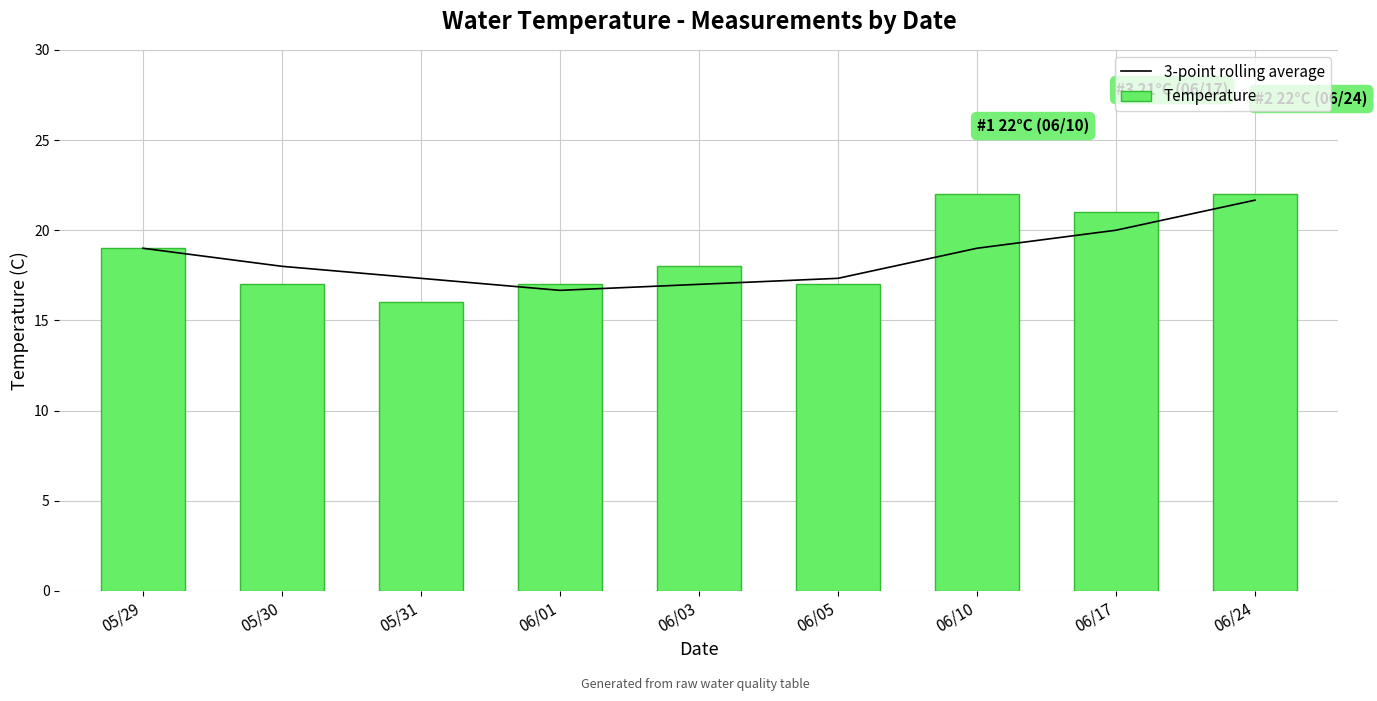

List the series in order of their overall mean, lowest first.

3-point rolling average, Temperature